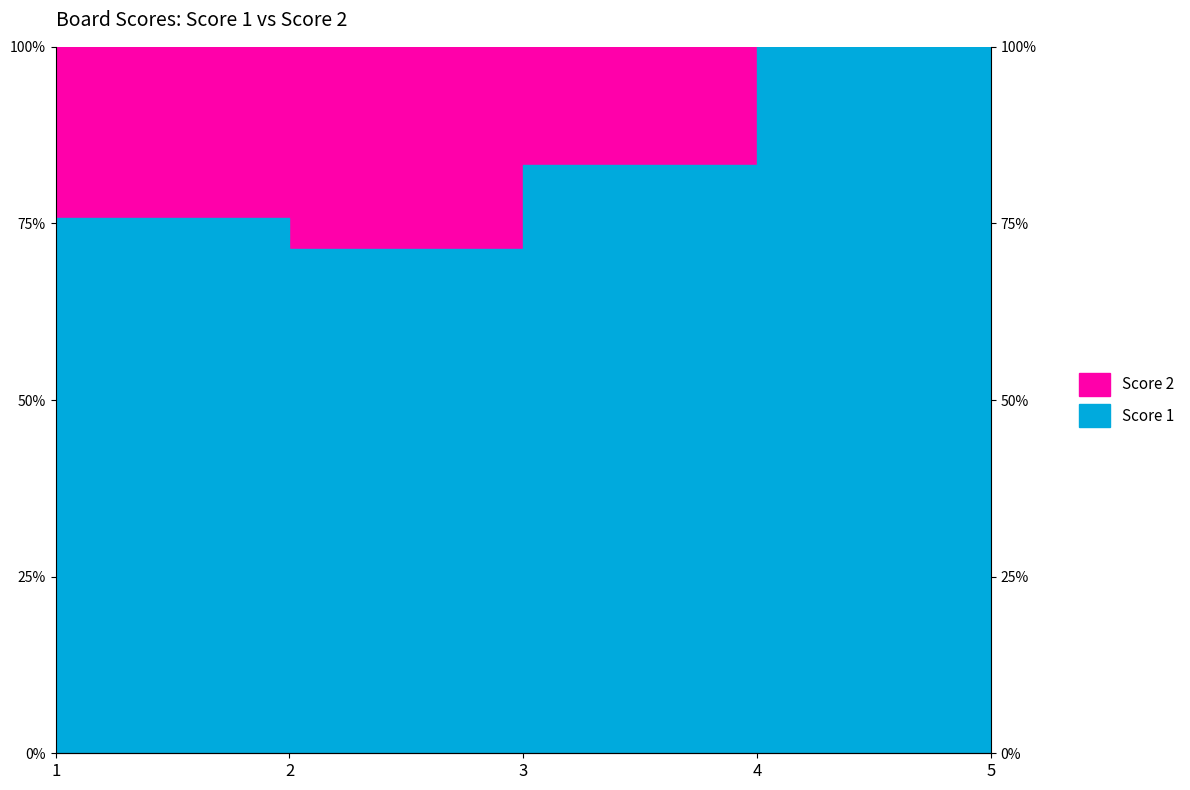

What is the average value?

86.1